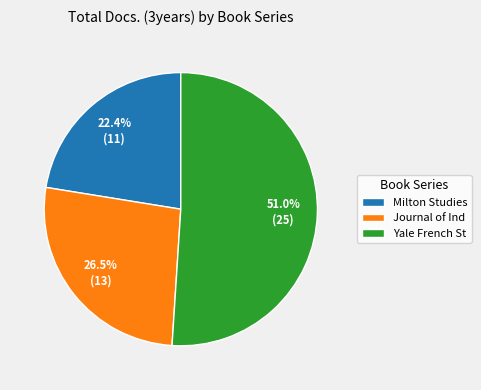

What is the total percentage of Yale French St and Milton Studies?

73.5%